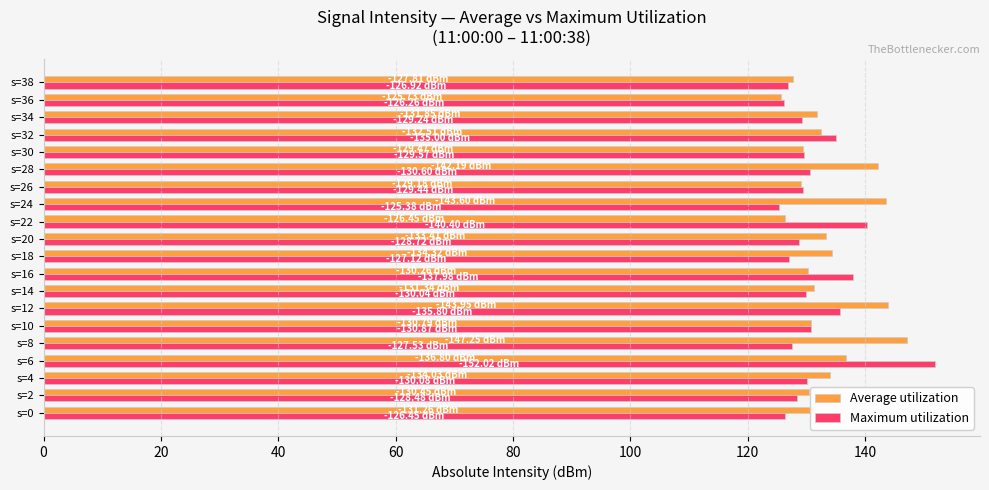

Rank the series by their average value, from highest to lowest.

Average utilization, Maximum utilization